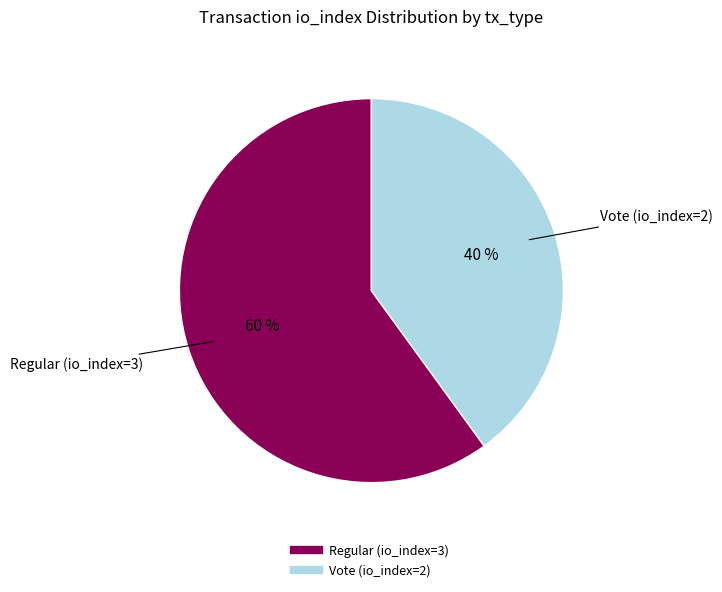

Is the sum of Regular (io_index=3) and Vote (io_index=2) greater than half?

Yes